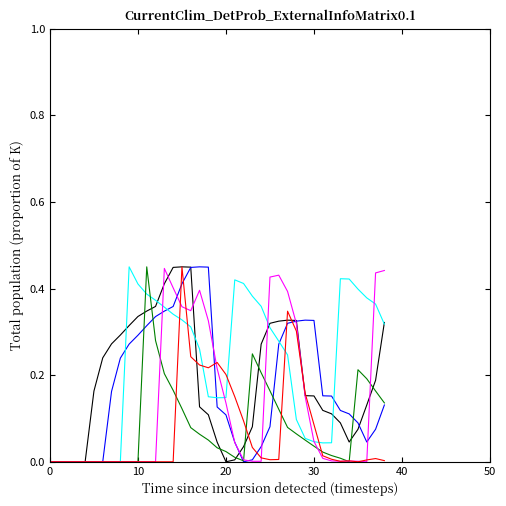

The potemp series shows -0.2 at 10. True or false?

False